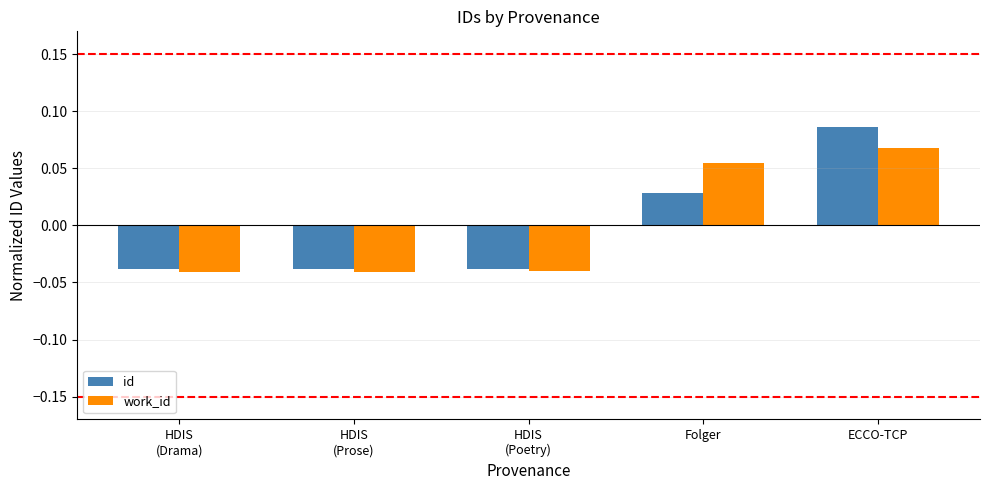

Rank the series by their maximum value, from highest to lowest.

id, work_id